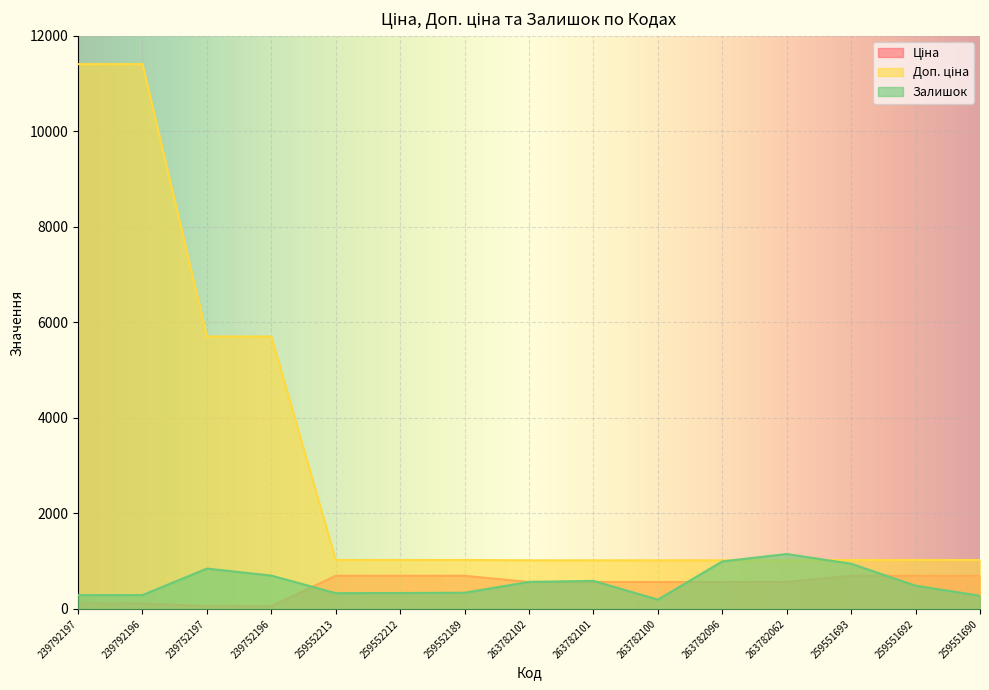

True or false: Ціна has more than 2 interior local peaks.

False